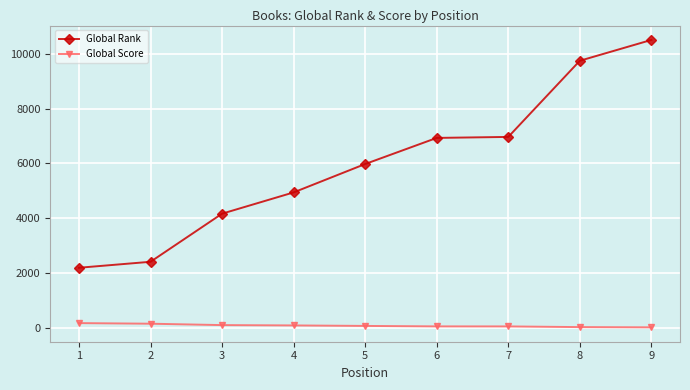

Rank the series at 9 from lowest to highest value.

Global Score, Global Rank